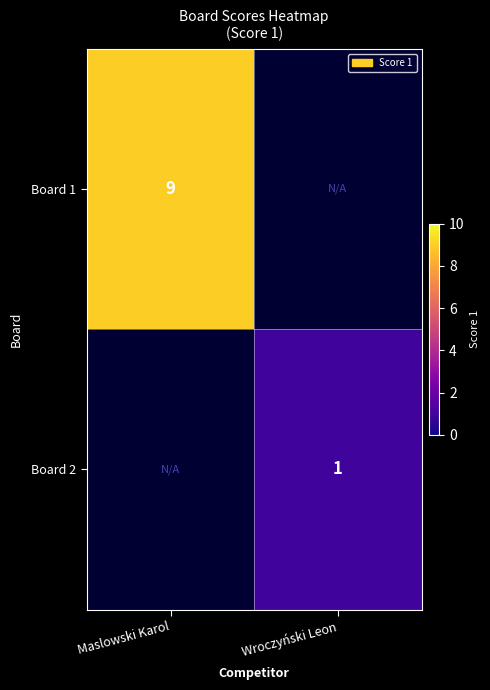

The value of Board 1 at Maslowski Karol is 9. True or false?

True